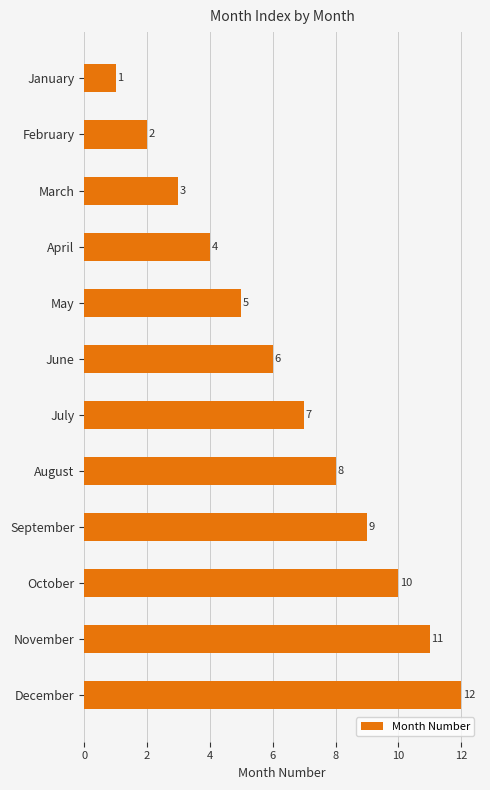

What is the value of the 7th bar from the top?

7